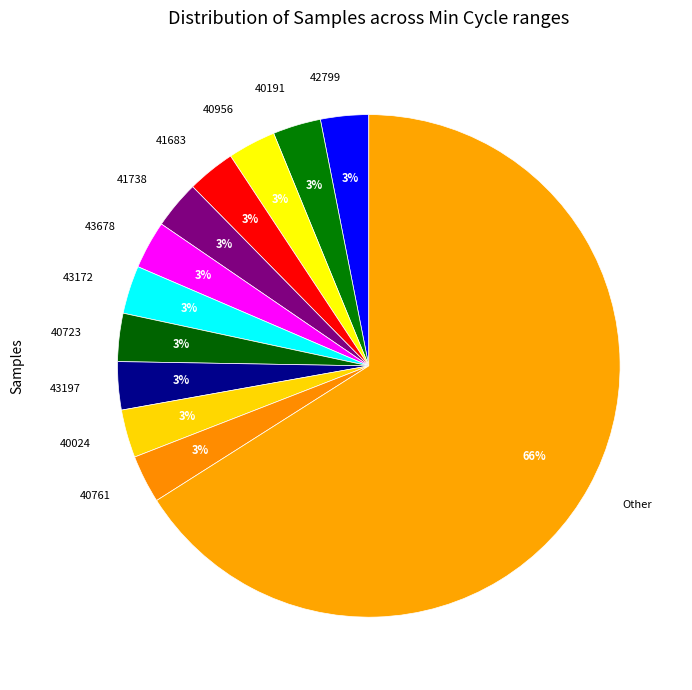

To the nearest percent, what portion does 41683 represent?

3%